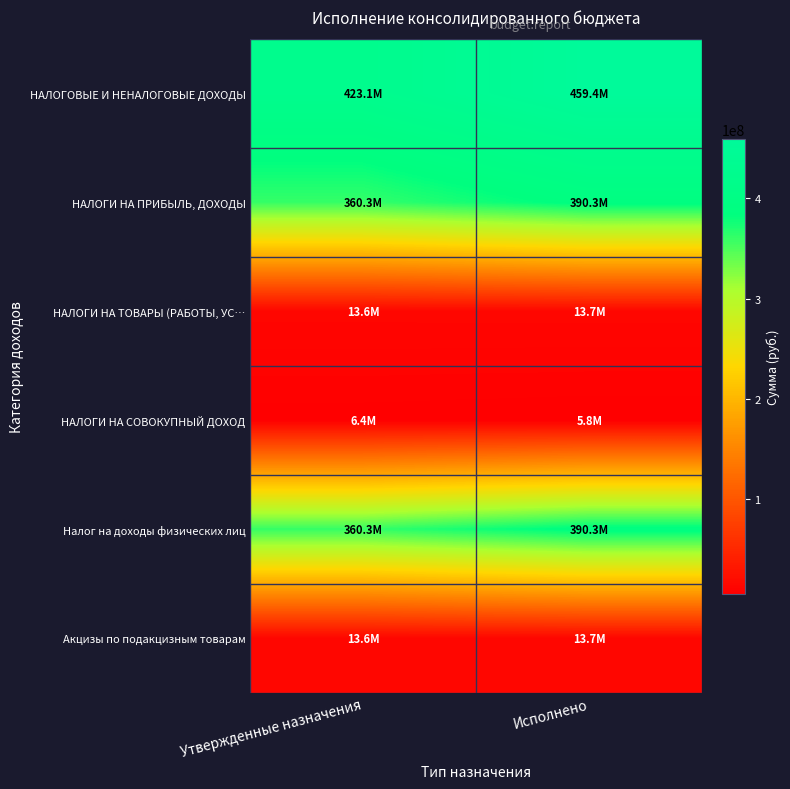

What is the maximum value shown in the chart?

459421013.2